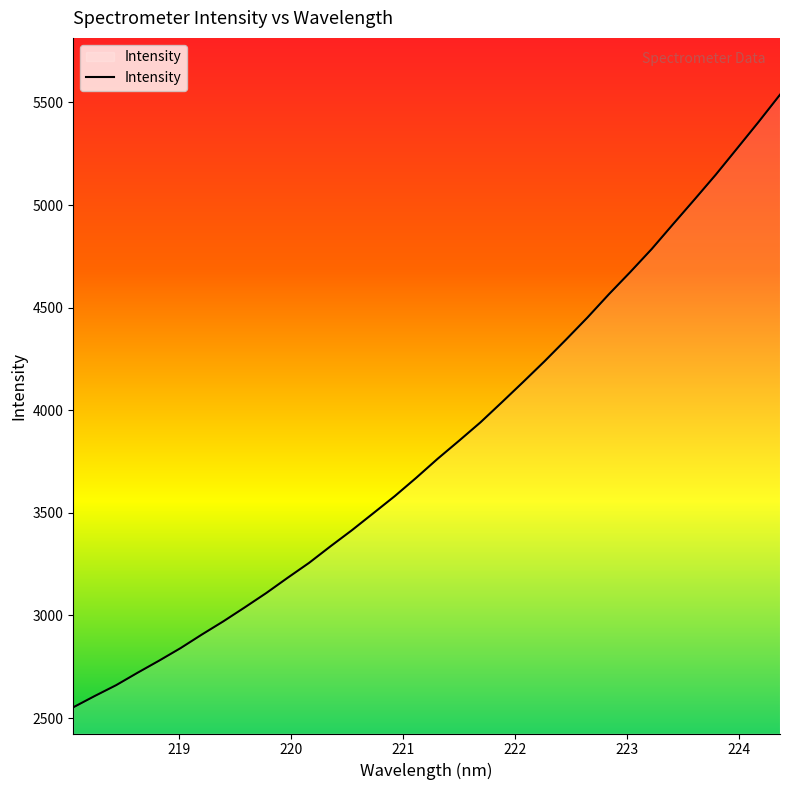

What is the maximum value shown in the chart?

5537.9